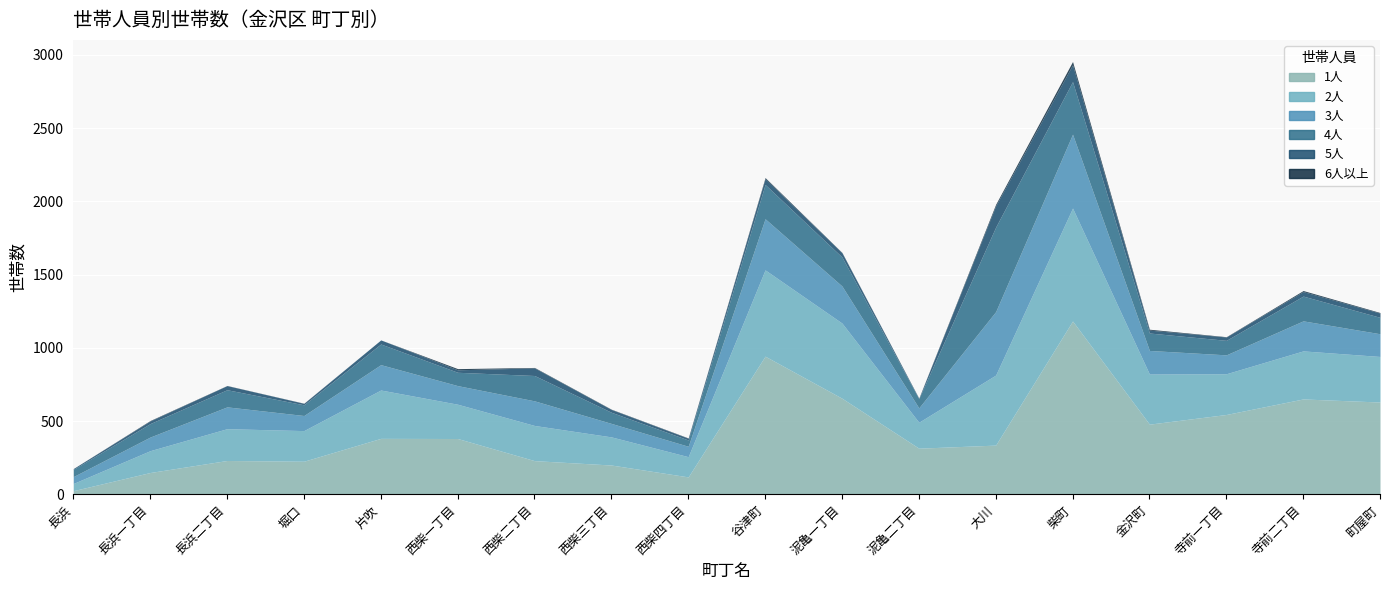

What is the average value of the 6人以上 series?

5